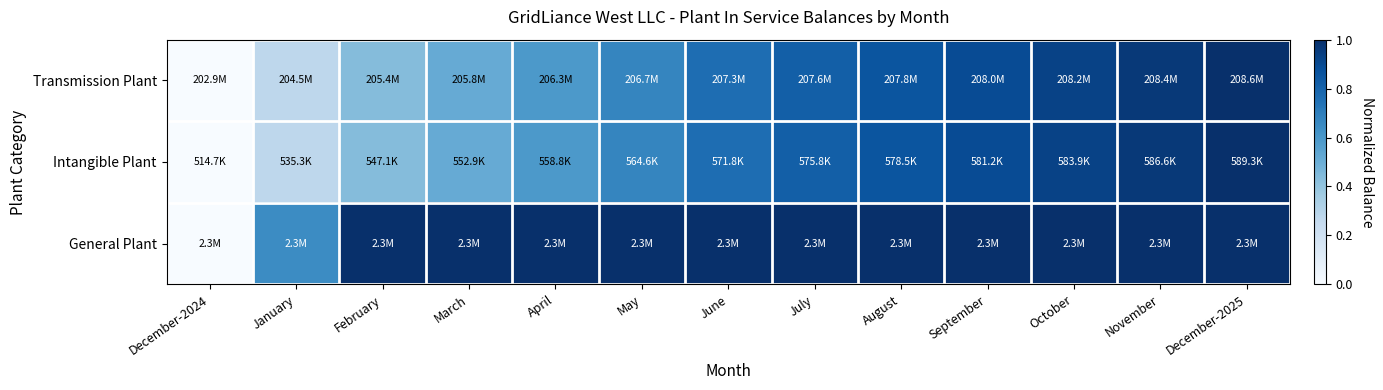

Reading left to right, extract all data points from this chart.

Transmission Plant: December-2024=0.0	January=0.3	February=0.4	March=0.5	April=0.6	May=0.7	June=0.8	July=0.8	August=0.9	September=0.9	October=0.9	November=1.0	December-2025=1.0
Intangible Plant: December-2024=0.0	January=0.3	February=0.4	March=0.5	April=0.6	May=0.7	June=0.8	July=0.8	August=0.9	September=0.9	October=0.9	November=1.0	December-2025=1.0
General Plant: December-2024=0.0	January=0.6	February=1.0	March=1.0	April=1.0	May=1.0	June=1.0	July=1.0	August=1.0	September=1.0	October=1.0	November=1.0	December-2025=1.0